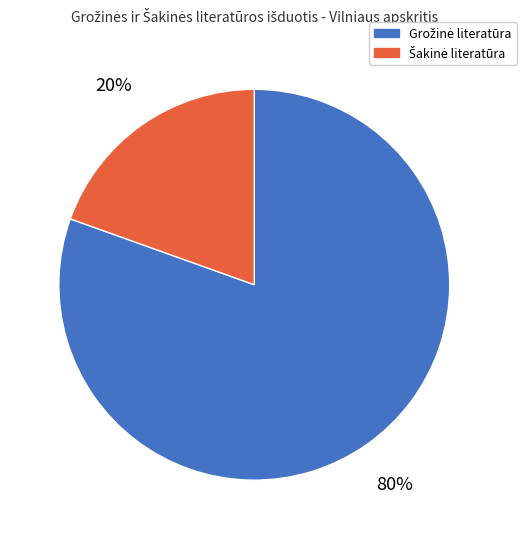

How many slices are in this pie chart?

2